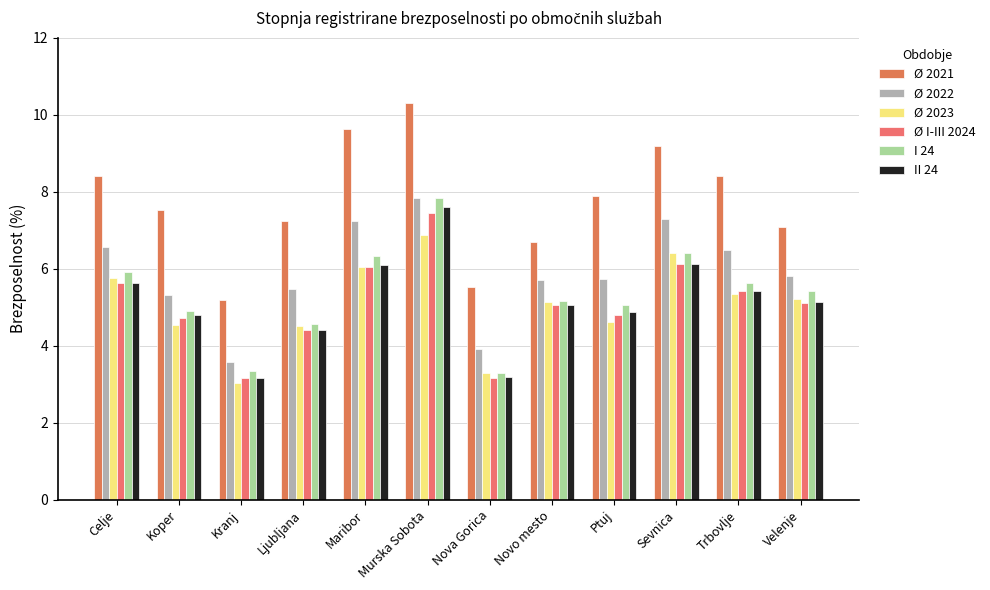

How many data points does each series have?

12